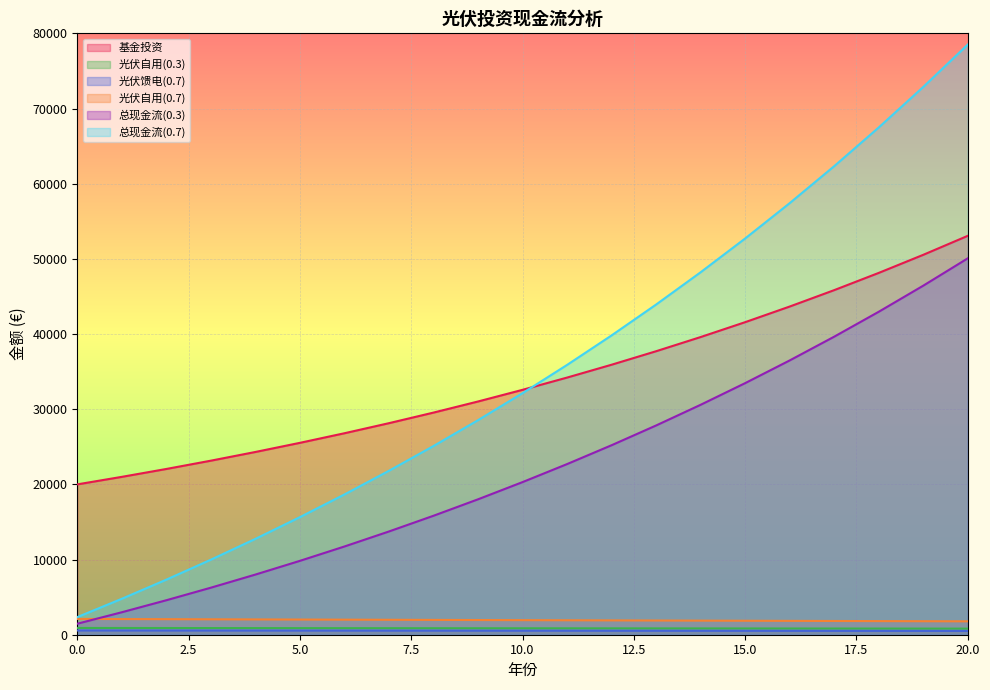

True or false: 光伏自用(0.3) has more than 0 interior local peaks.

False